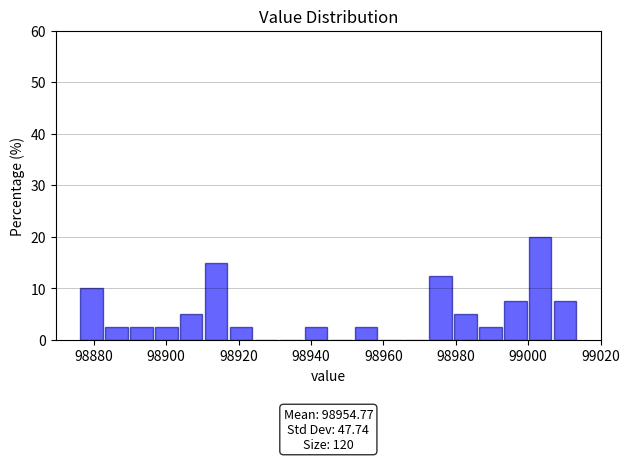

Around what value on the x-axis is the tallest bar? Give the approximate position of its centre, as read against the axis.

99004